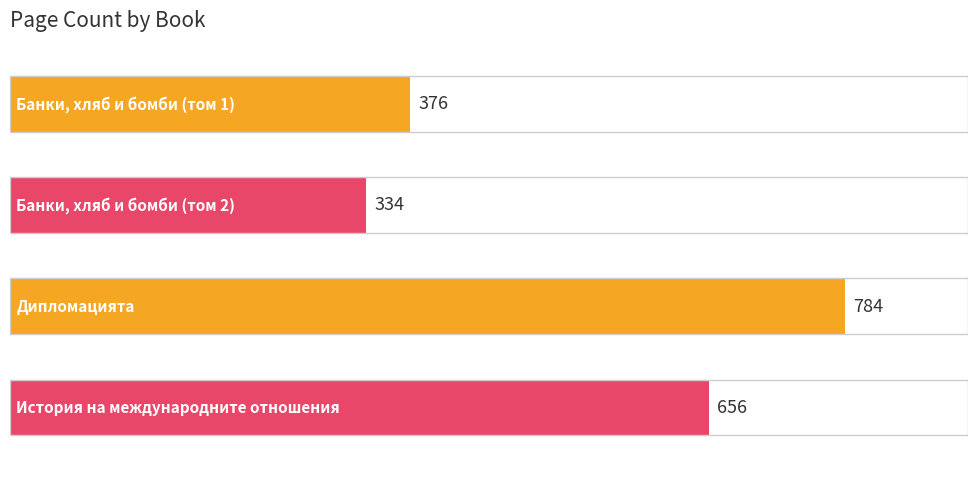

What is the smallest value displayed?

334